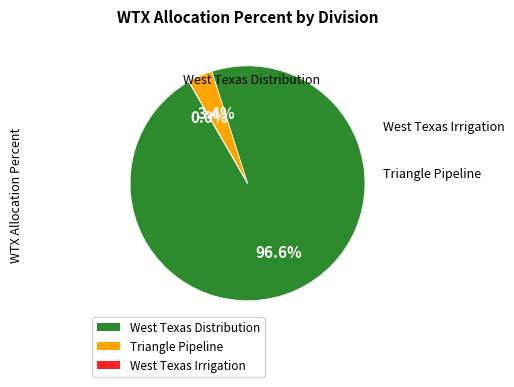

To the nearest percent, what is the difference between the largest and smallest slice percentages?

97%